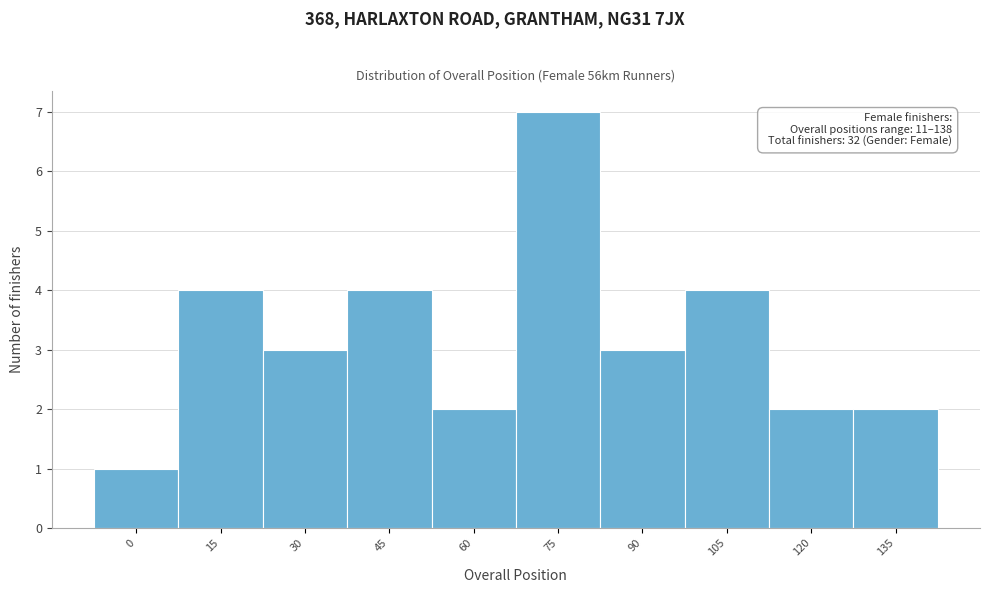

Reading left to right, transcribe all the data shown in this chart.

0=1	15=4	30=3	45=4	60=2	75=7	90=3	105=4	120=2	135=2